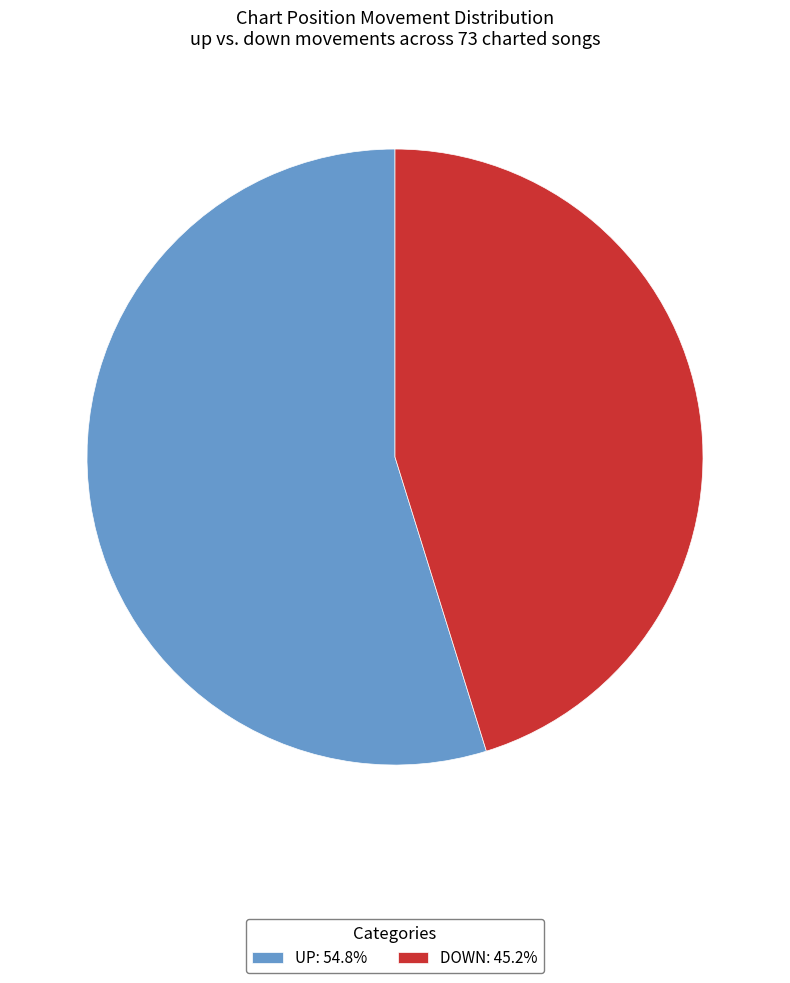

Combined, do UP: 54.8% and DOWN: 45.2% account for over 50%?

Yes